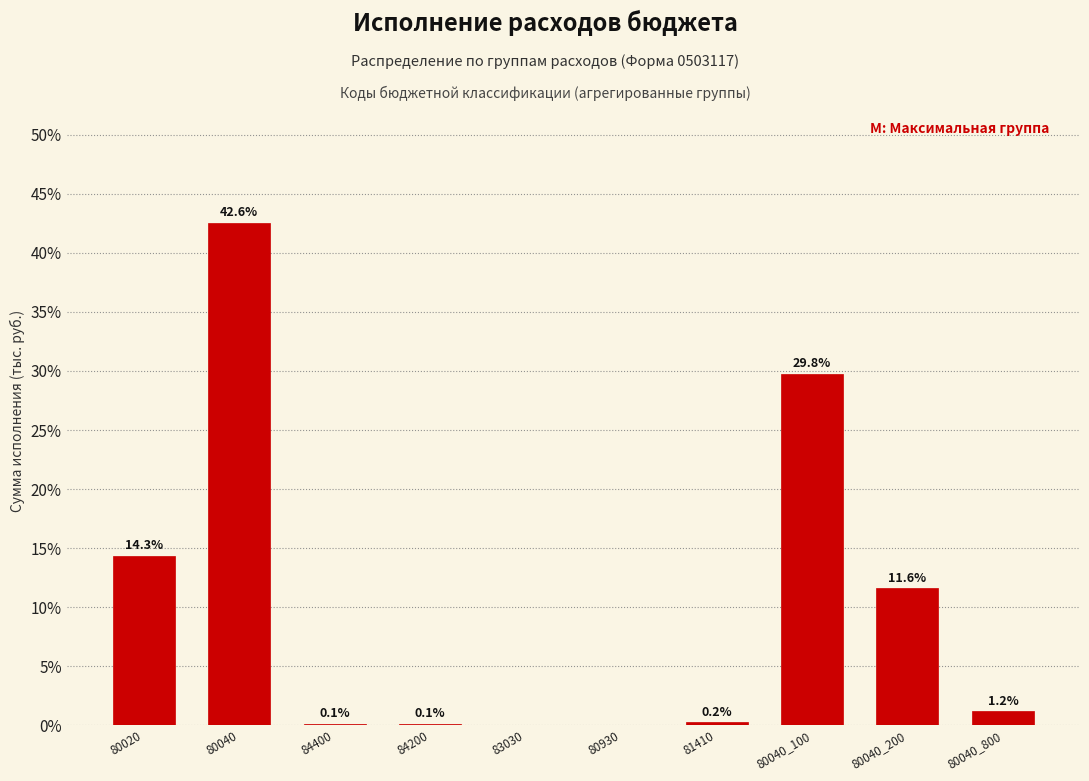

Reading left to right, what are all the values shown in this chart?

80020=14.3	80040=42.6	84400=0.1	84200=0.1	83030=0.0	80930=0.0	81410=0.2	80040_100=29.8	80040_200=11.6	80040_800=1.2